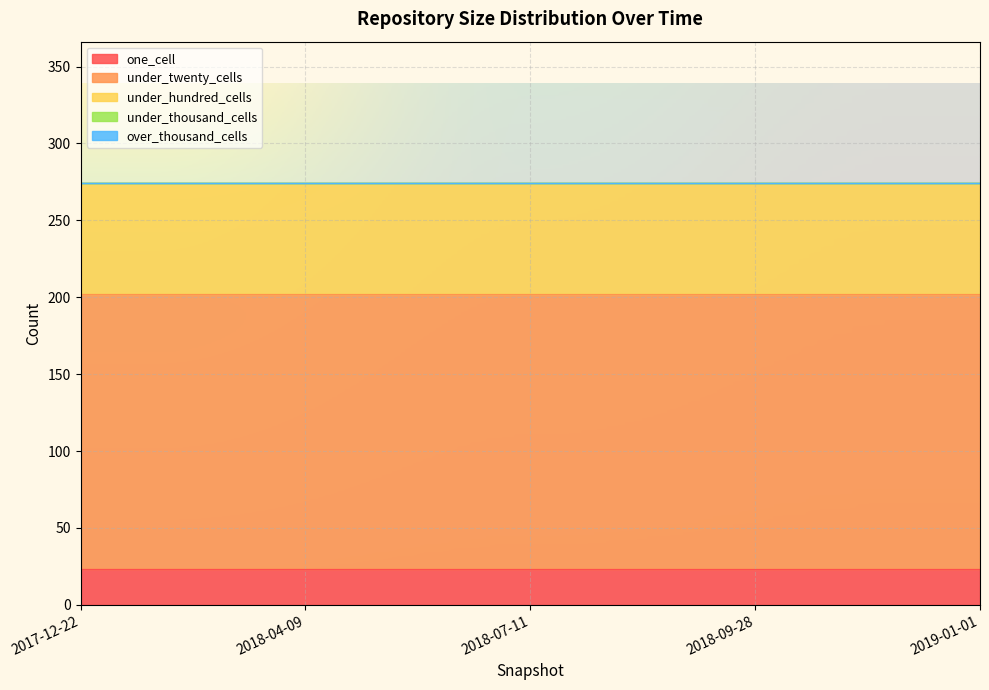

What is the label of the 5th point from the right?

2017-12-22